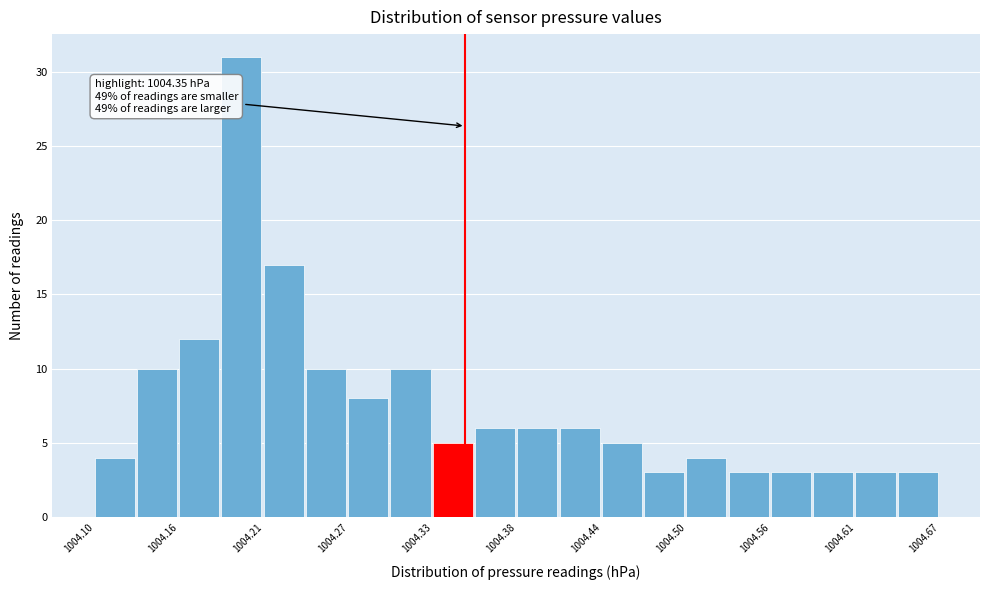

Read against the x-axis, roughly where is the centre of the tallest bar?

1004.20